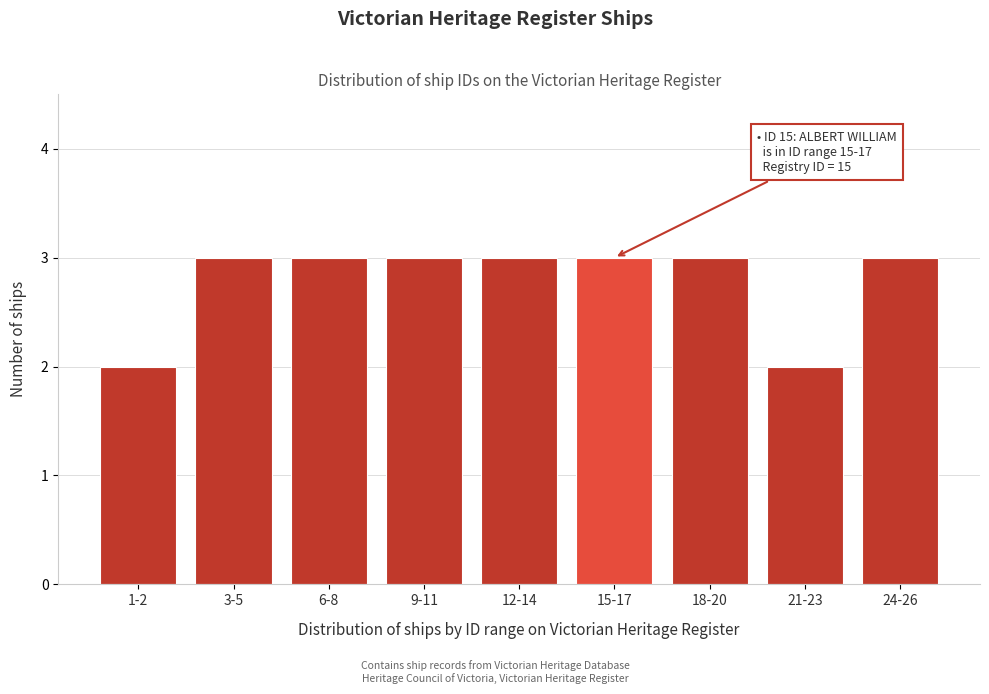

Reading left to right, list all the values displayed in this chart.

2	3	3	3	3	3	3	2	3